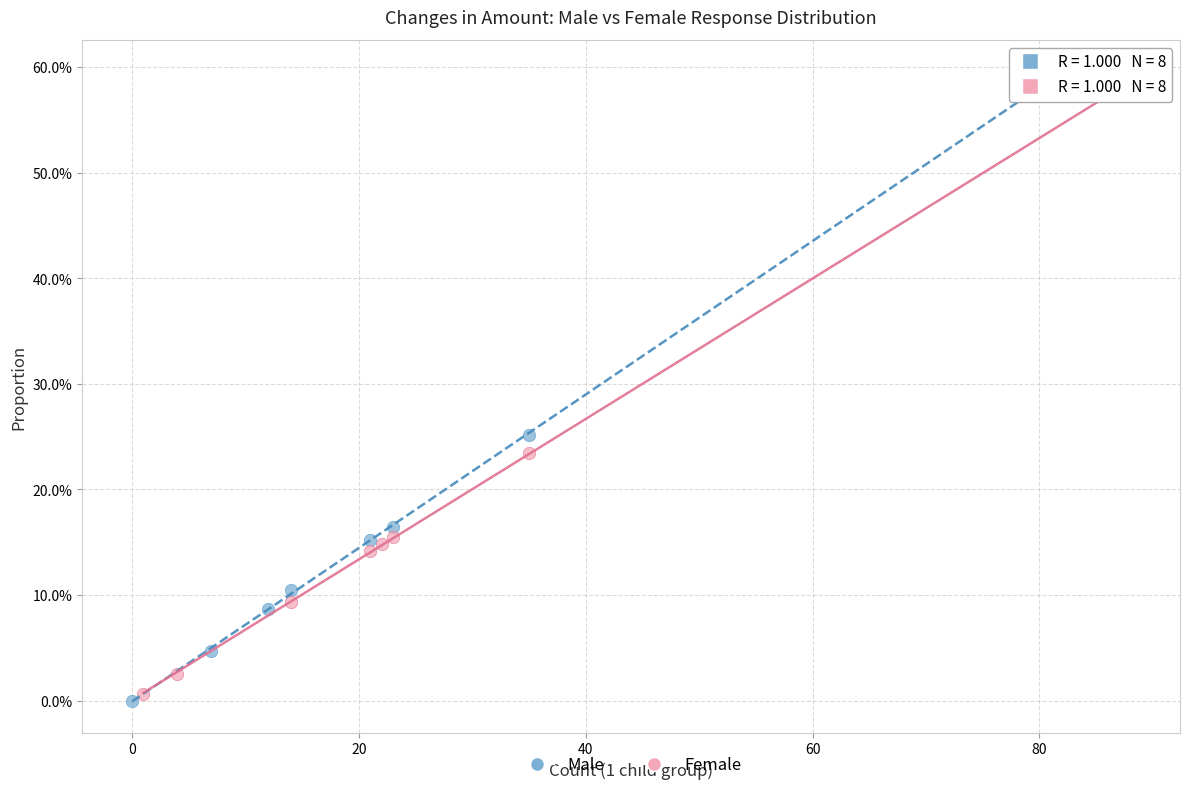

Which series reaches the maximum Y coordinate?

Male